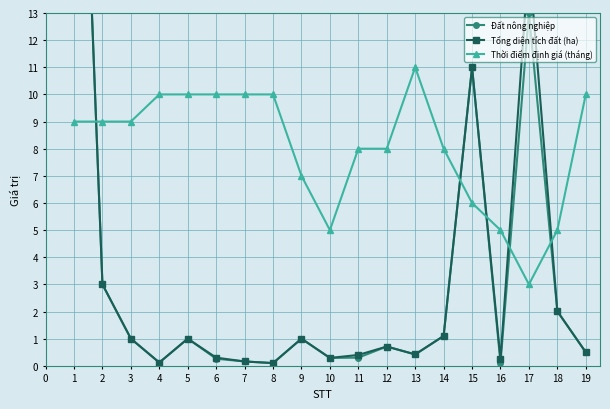

True or false: Tổng diện tích đất (ha) has more than 1 points higher than both neighbors.

True